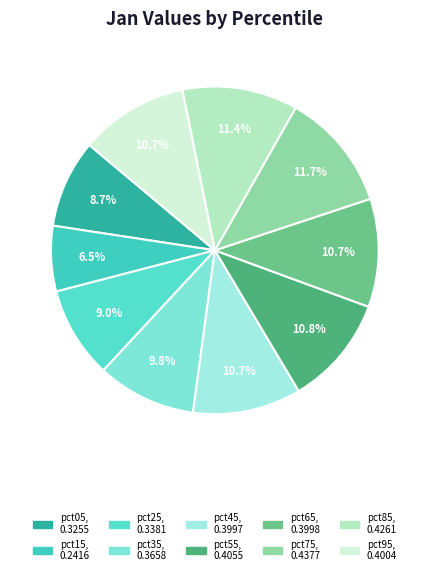

Rank the categories by value from lowest to highest.

pct15, pct05, pct25, pct35, pct45, pct65, pct95, pct55, pct85, pct75